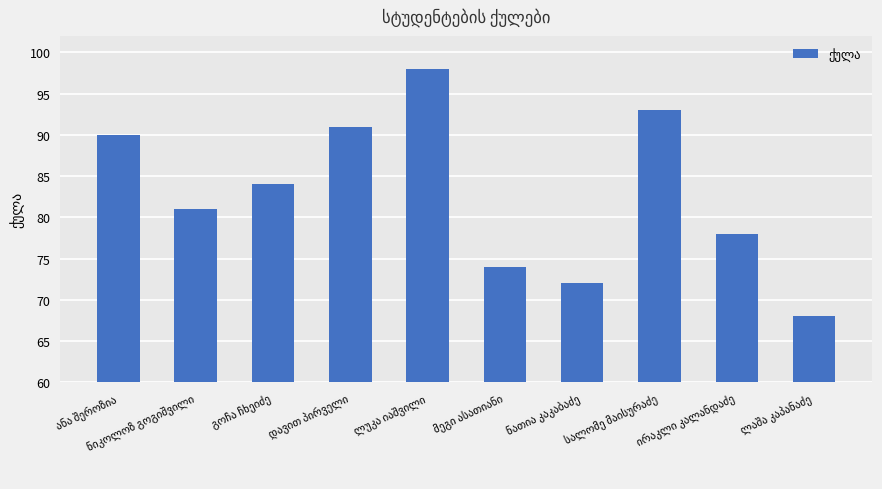

Count the number of categories in the chart.

10